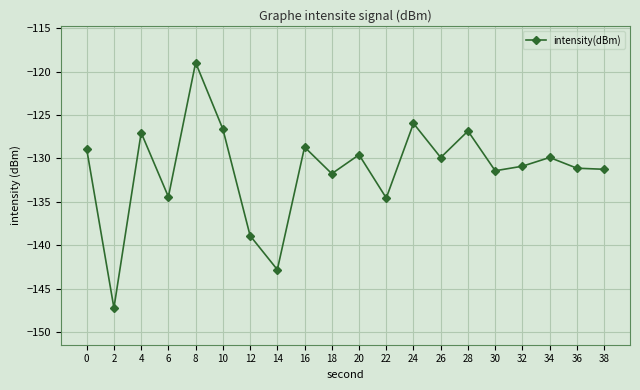

How many lines are shown in the chart?

1